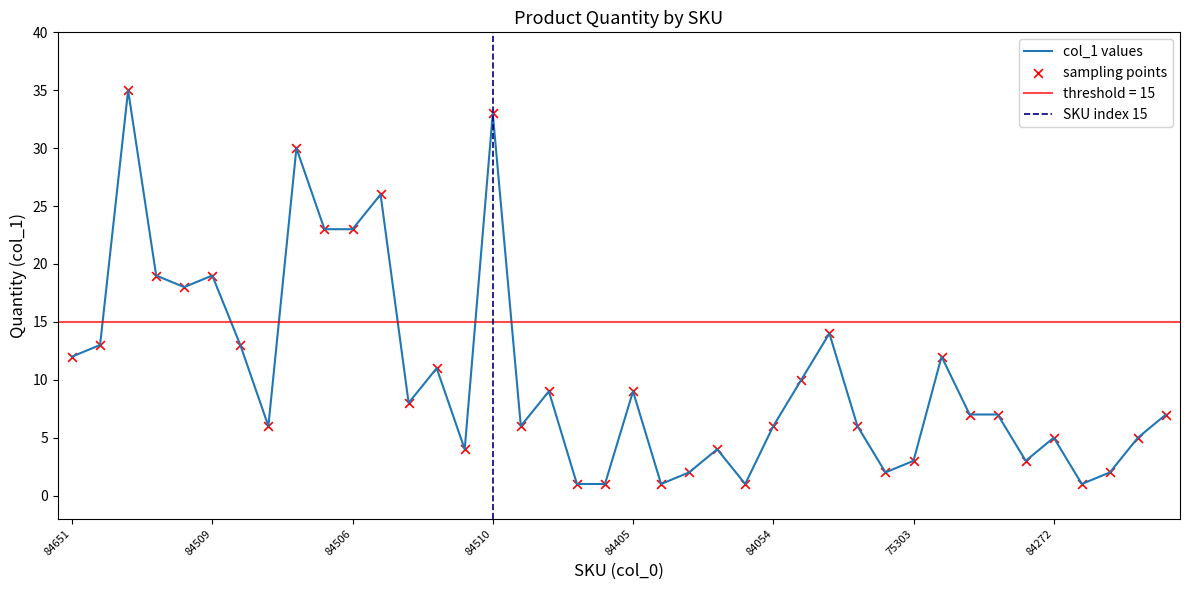

Which has a higher value, 84271 or 84807?

84807